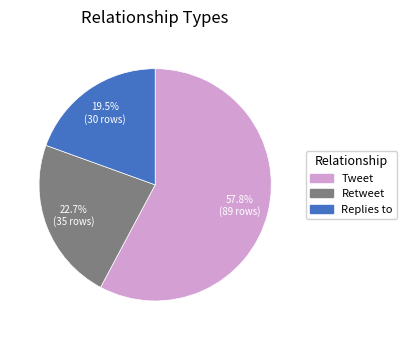

The Retweet slice represents 9% of the pie. True or false?

False